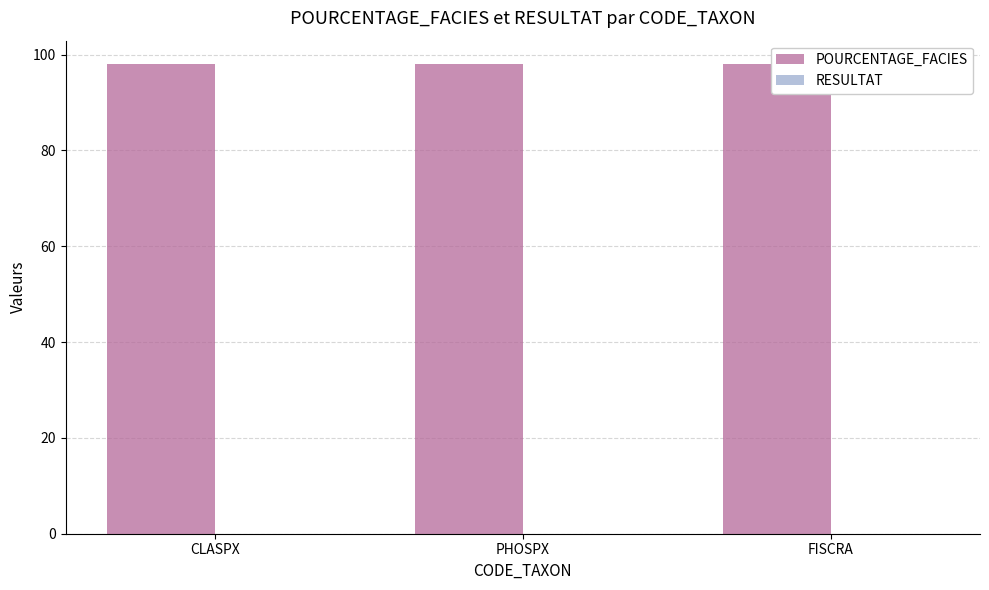

What is the spread (max minus min) of values at CLASPX?

98.0